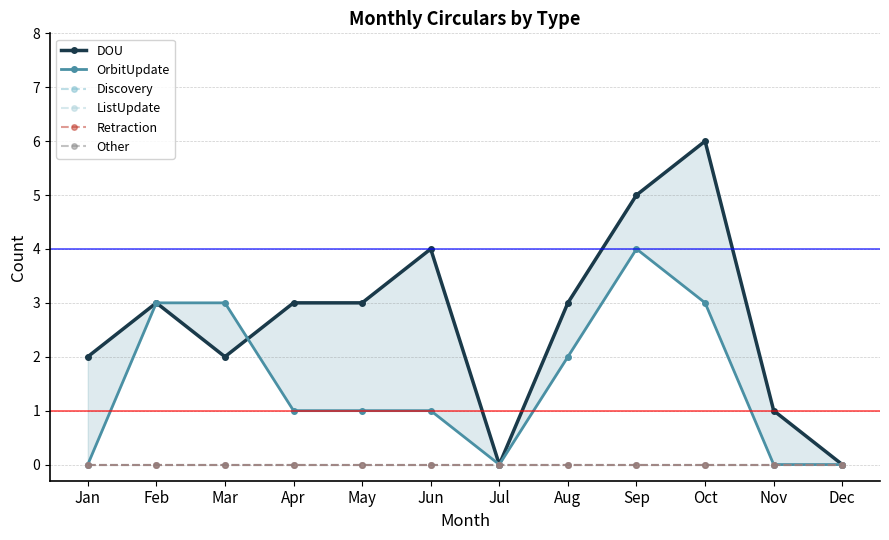

How many data points in OrbitUpdate are above 1?

5